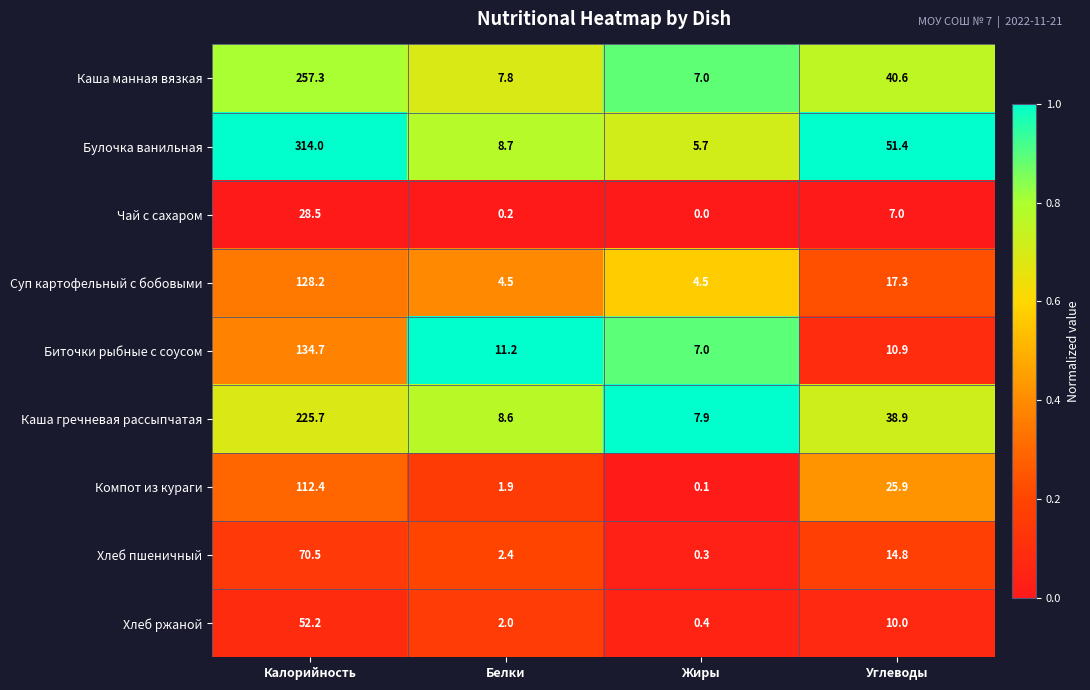

The value of Суп картофельный с бобовыми at Калорийность is 195.6. True or false?

False